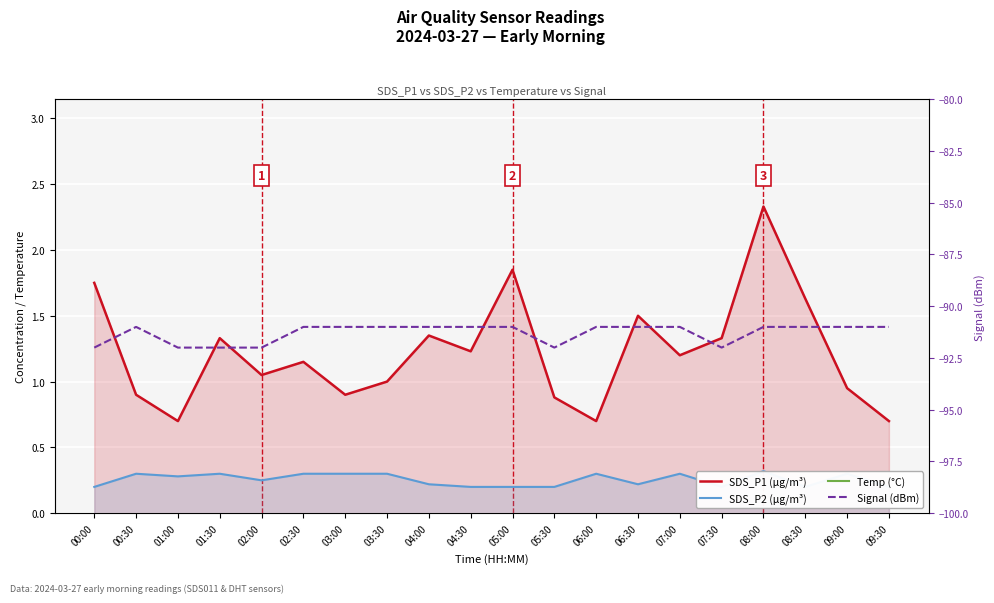

What is the value of the SDS_P1 point at the 1st from the left?

1.8